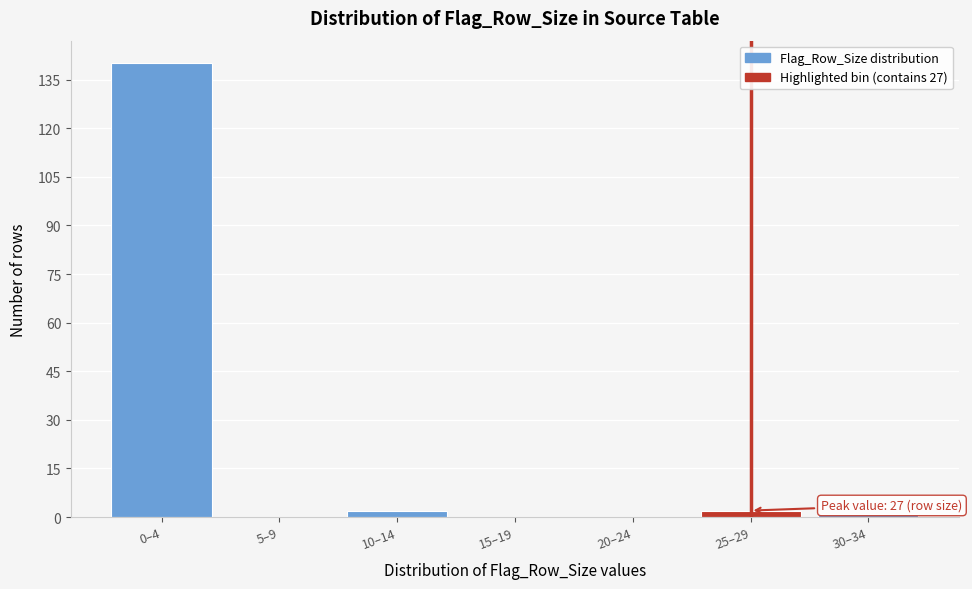

Reading left to right, what are all the values shown in this chart?

0–4=140	5–9=0	10–14=2	15–19=0	20–24=0	25–29=2	30–34=1